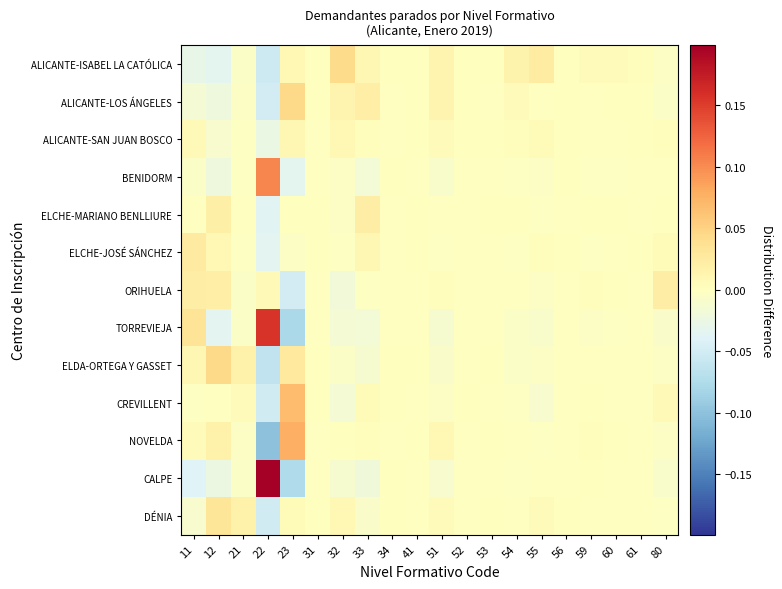

Which has a higher value, 22 or 61?

61